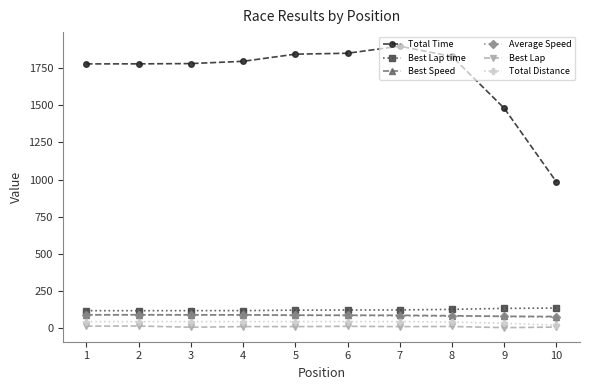

Which series has the largest range (max minus min)?

Total Time